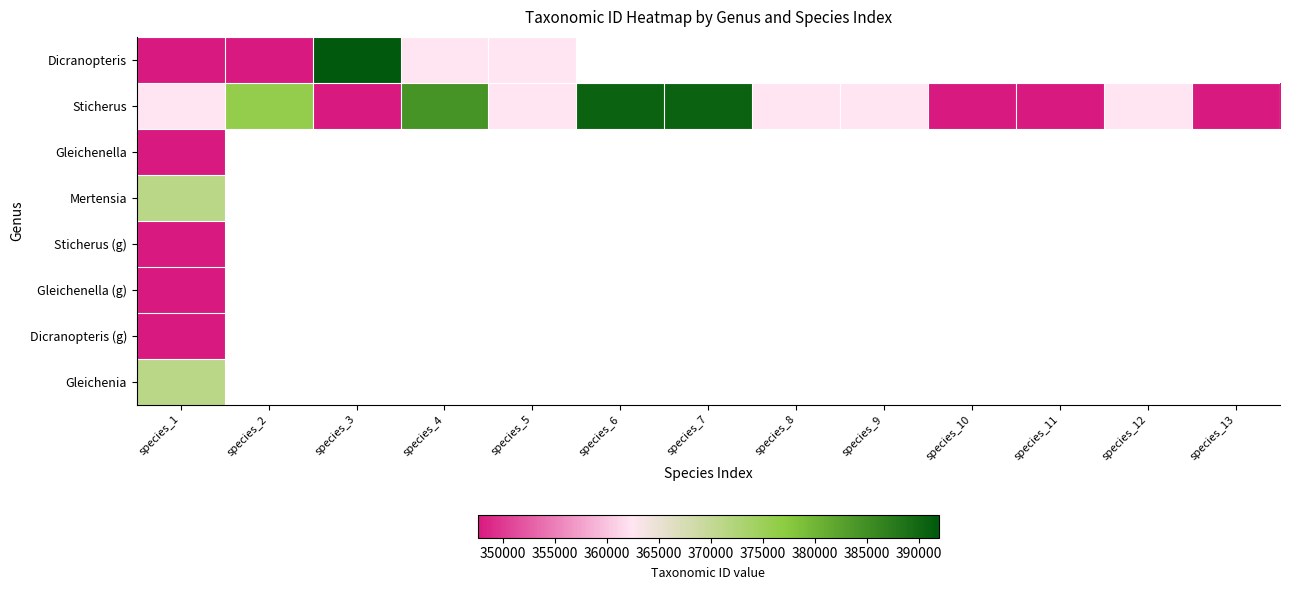

List the series in order of their peak value, highest first.

Dicranopteris, Sticherus, Gleichenia, Mertensia, Sticherus (g), Gleichenella, Gleichenella (g), Dicranopteris (g)